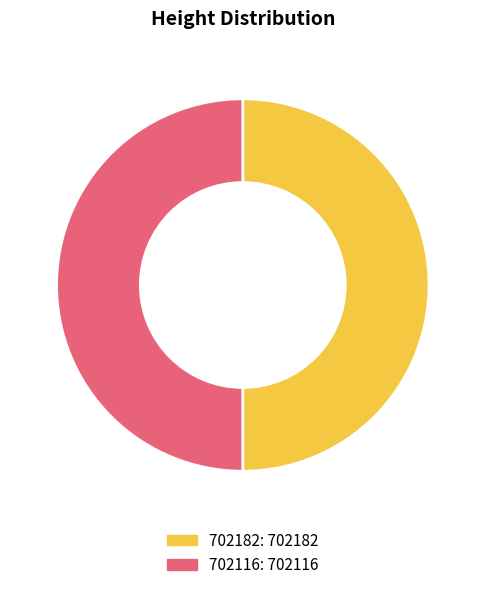

Is it true that 702182 is 39% of the pie?

False